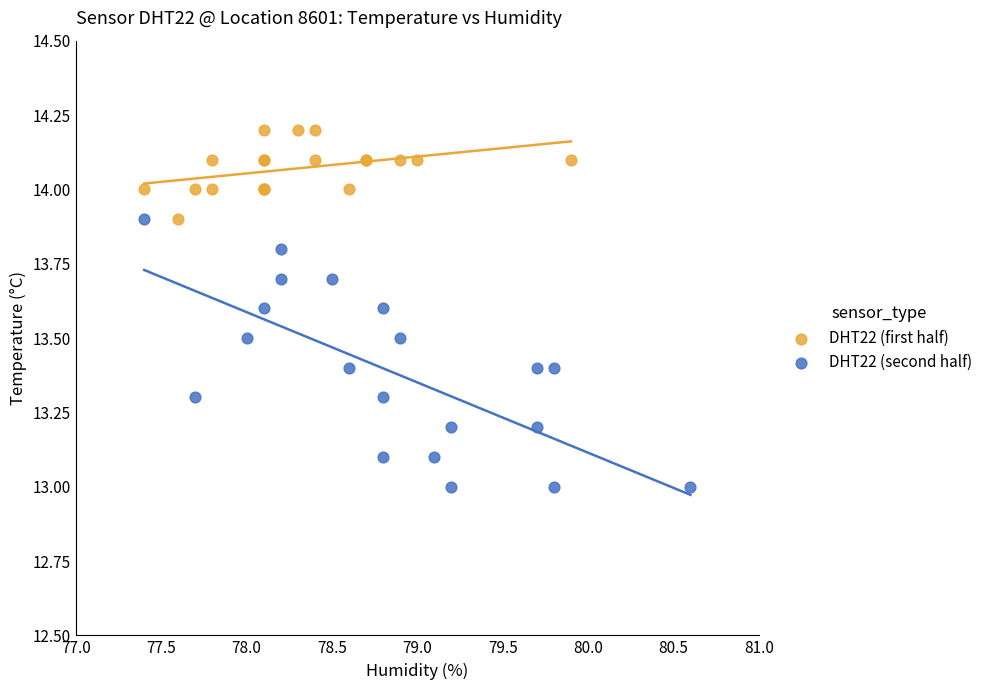

Which series reaches the maximum Y coordinate?

DHT22 (first half)